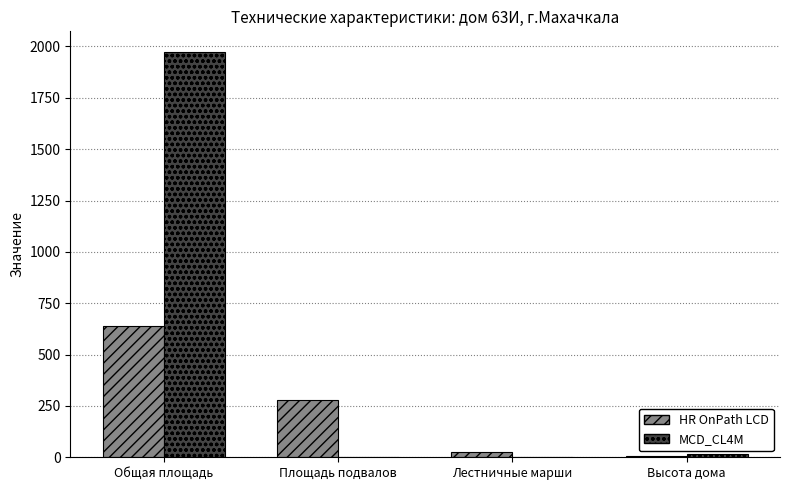

True or false: HR OnPath LCD has a value of 280.0 at Площадь подвалов.

True